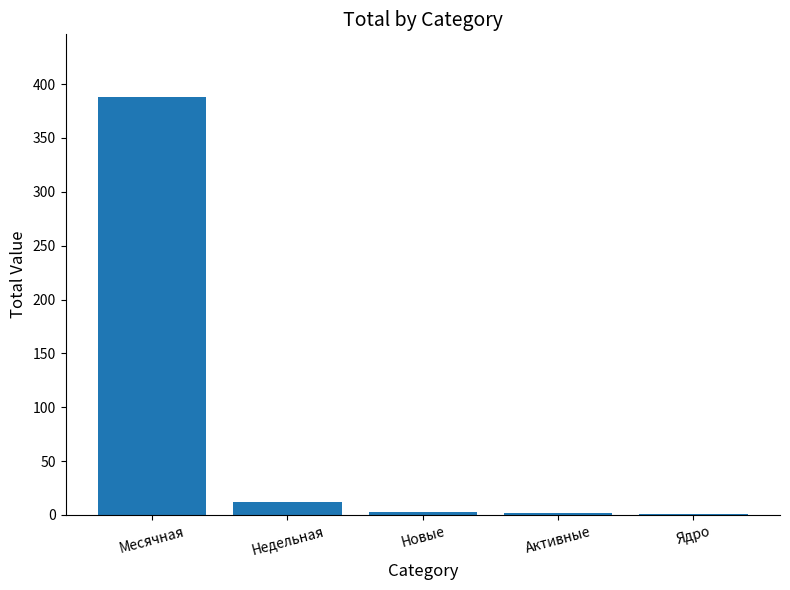

True or false: the data shows 12 at Недельная.

True